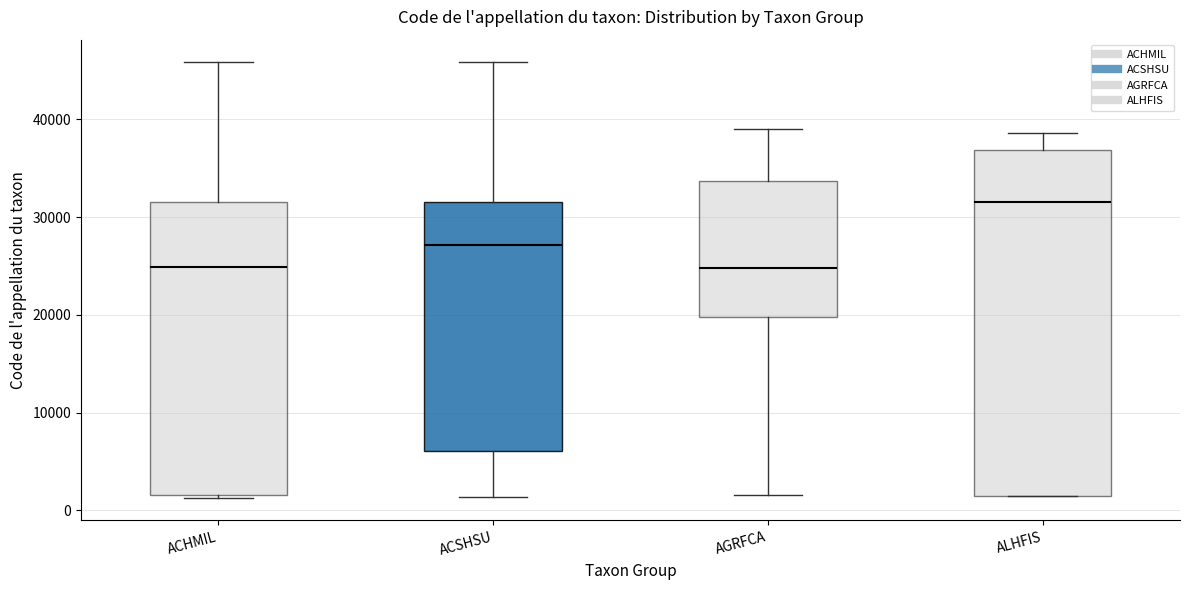

Where does the upper whisker of the box for ALHFIS end on the y-axis? The values are not printed on the chart, so give them approximately, as read against the axis.

39000